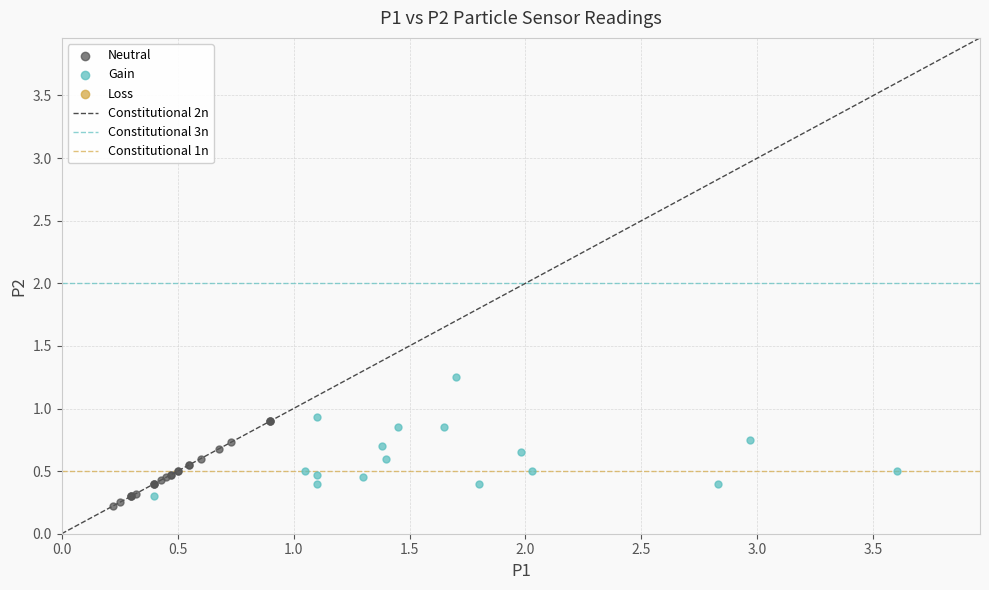

Which series contains the highest Y value?

Gain